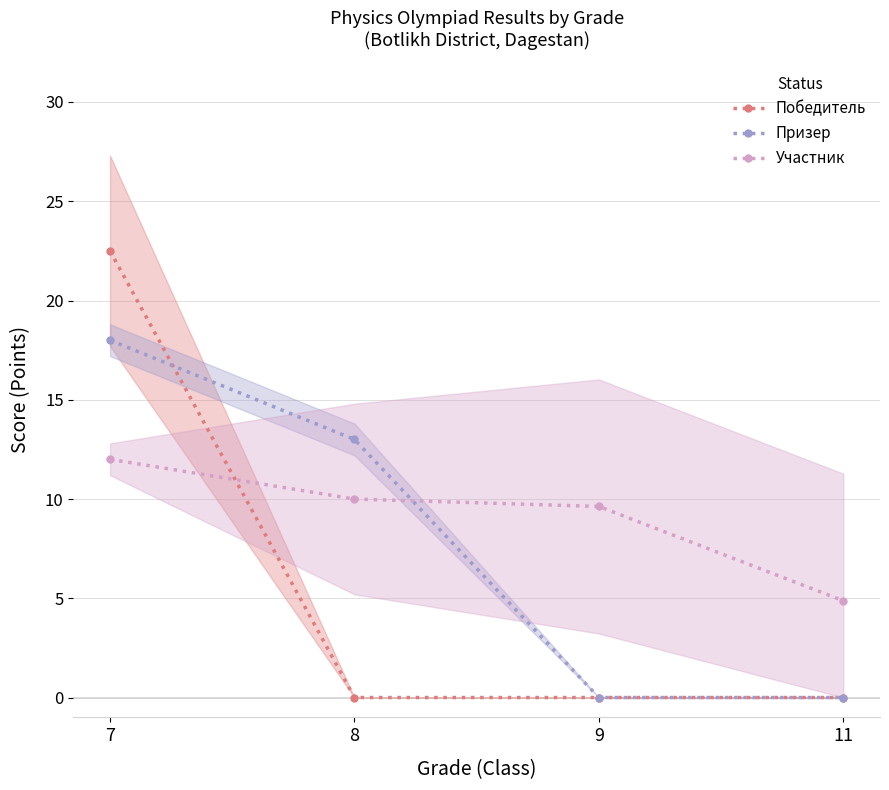

Which series has the largest total across all categories?

Участник